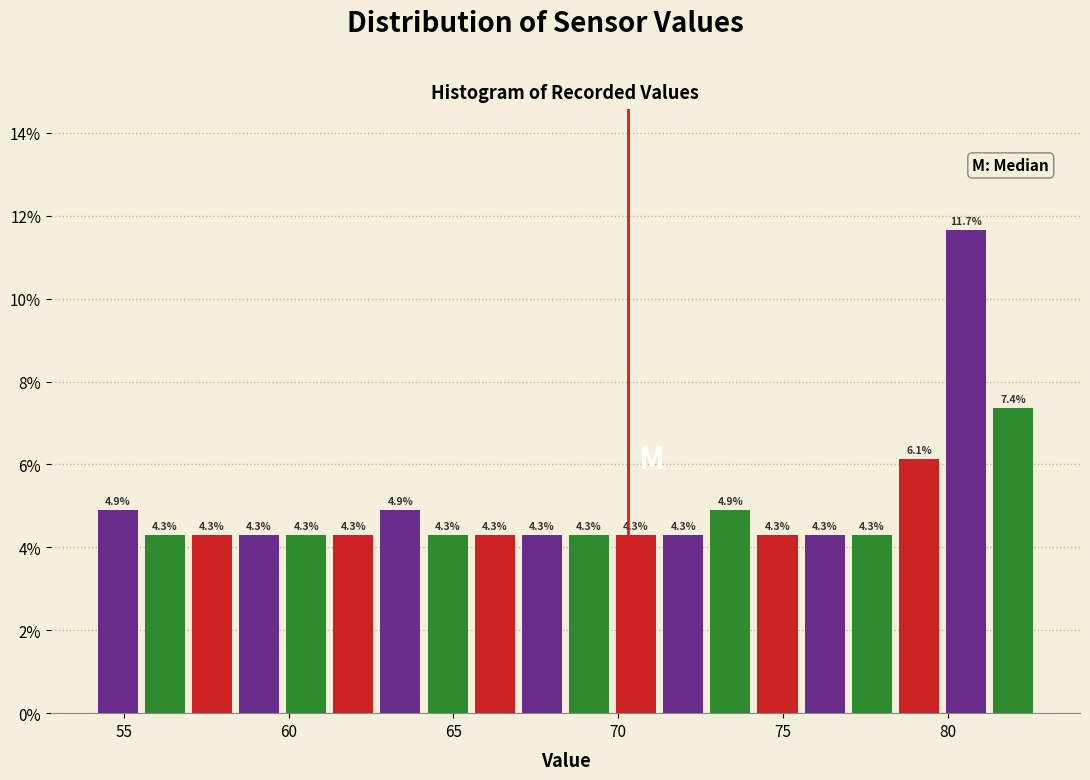

Read against the x-axis, roughly where is the centre of the tallest bar?

80.5